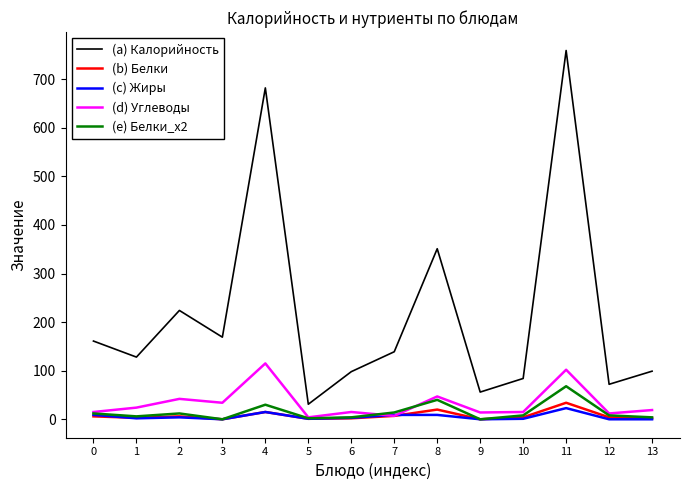

At which category is the sum across all series the highest?

11